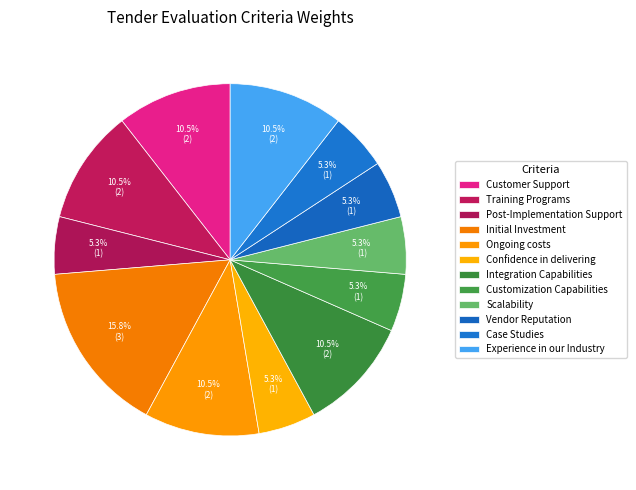

Which slice is the largest?

Initial Investment